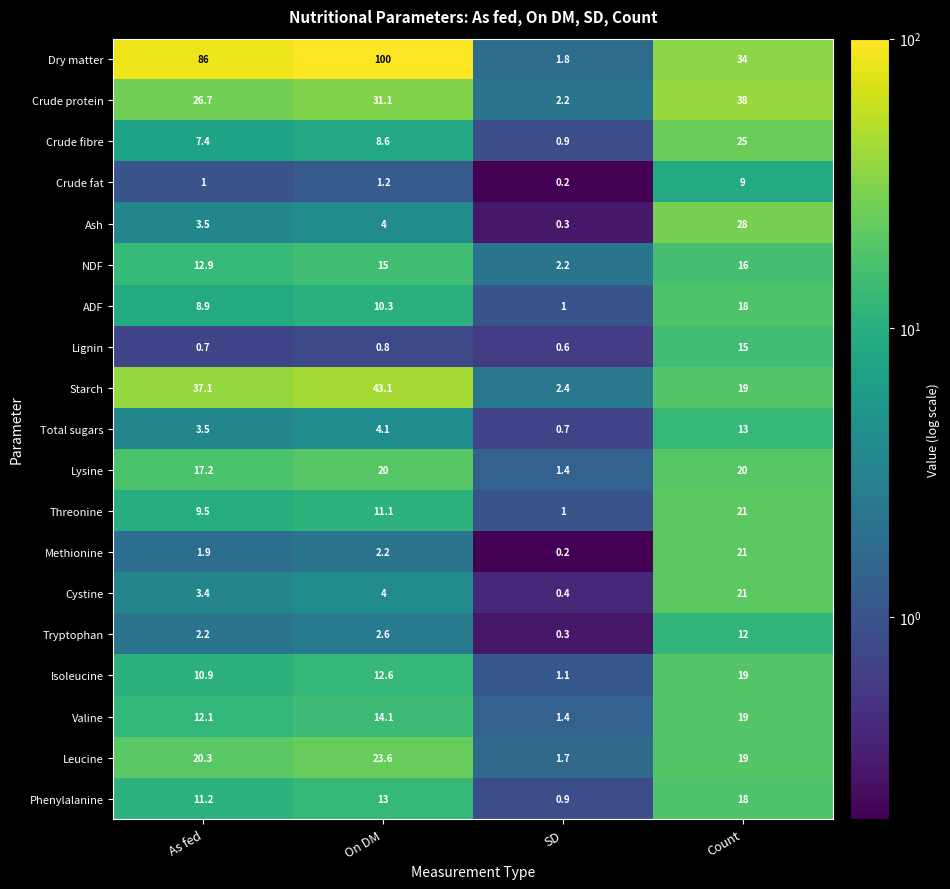

Is it true that Lignin equals 0.6 at SD?

True